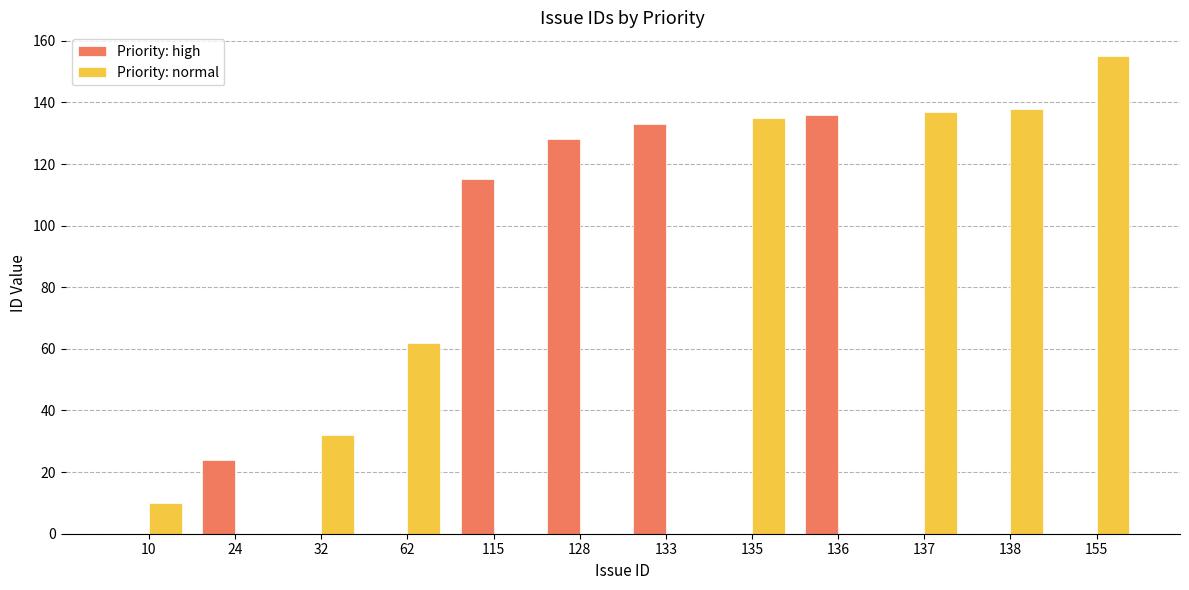

Which series has the largest range (max minus min)?

Priority: normal